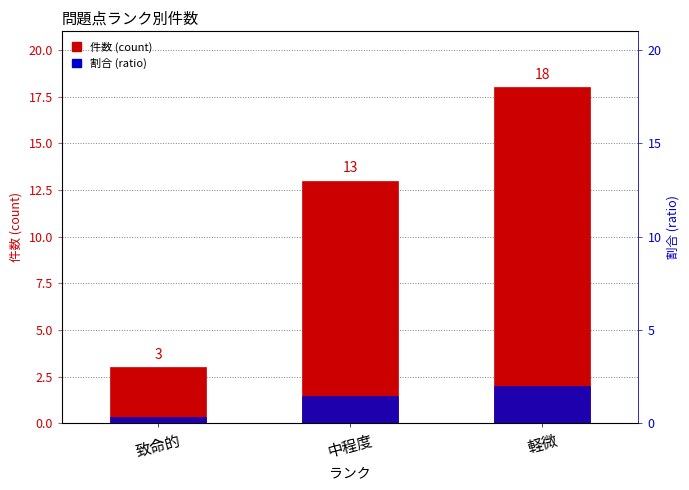

At which category is the sum across all series the highest?

軽微